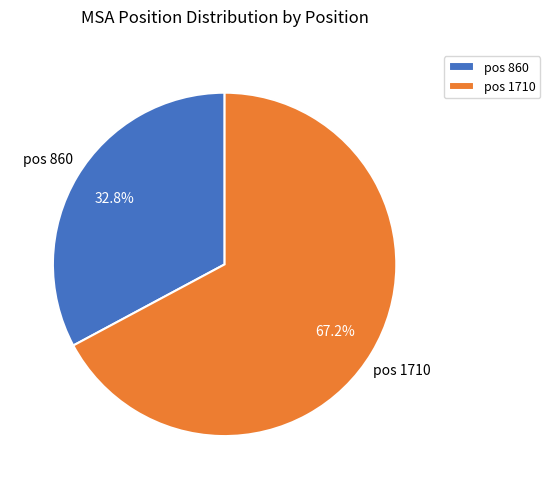

What is the ratio of the value at pos 1710 to the value at pos 860?

2.0